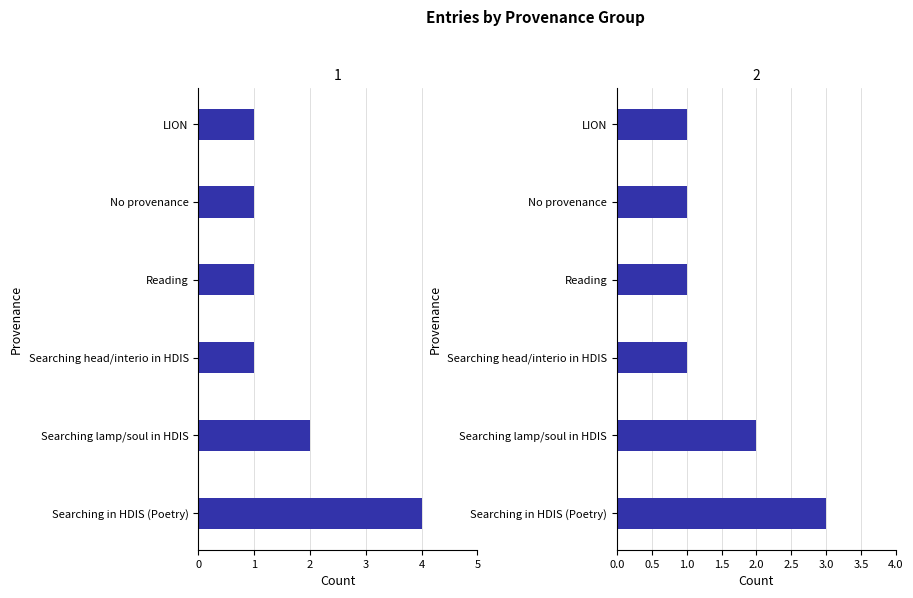

How many series are shown in this chart?

2